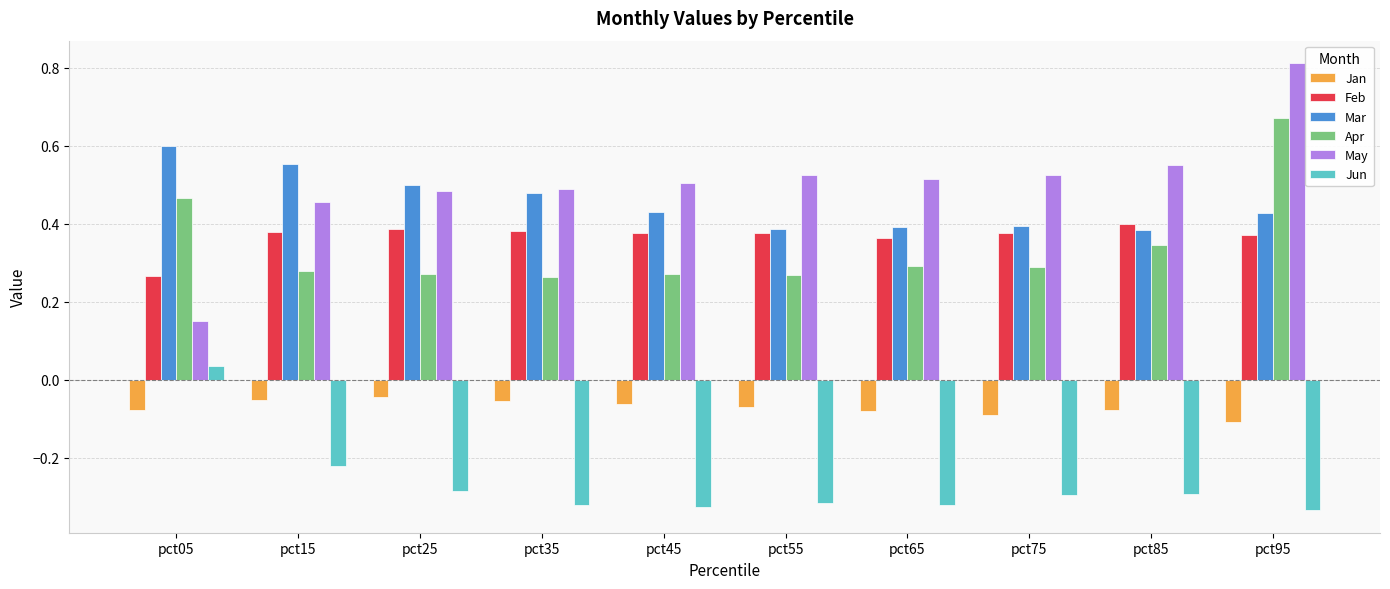

How many bars are there in total?

60